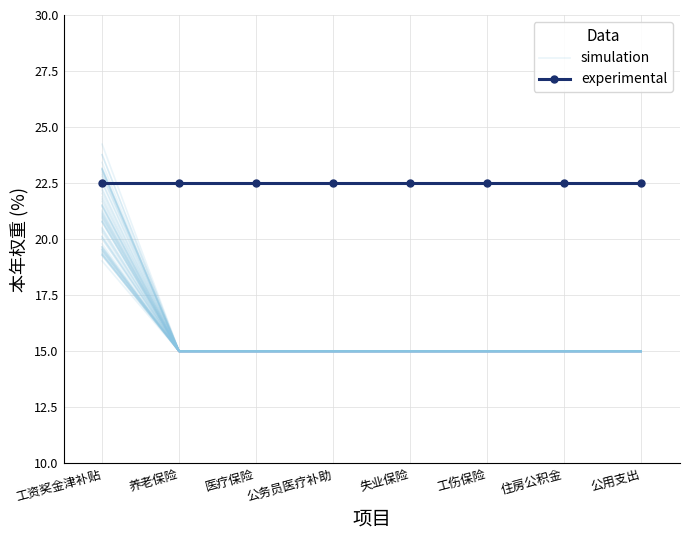

What is the value of the experimental point at the 4th from the left?

22.5